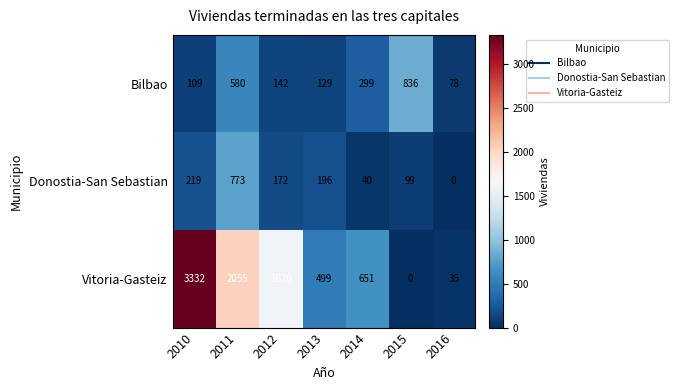

What is the maximum value shown in the chart?

3332